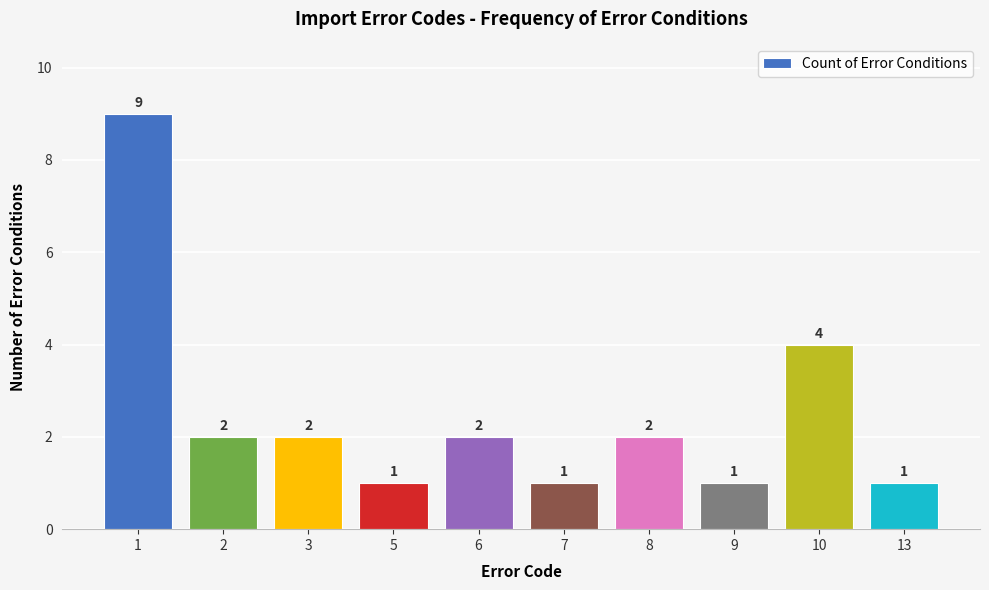

Reading left to right, extract all data points from this chart.

1=9	2=2	3=2	5=1	6=2	7=1	8=2	9=1	10=4	13=1